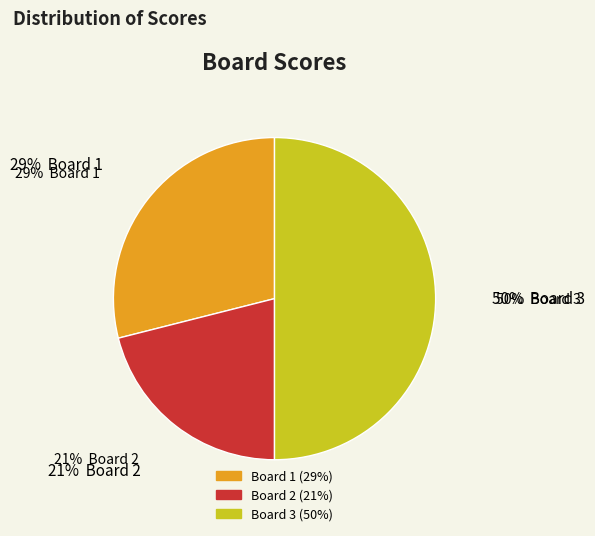

Rank the categories by value from lowest to highest.

Board 2, Board 1, Board 3